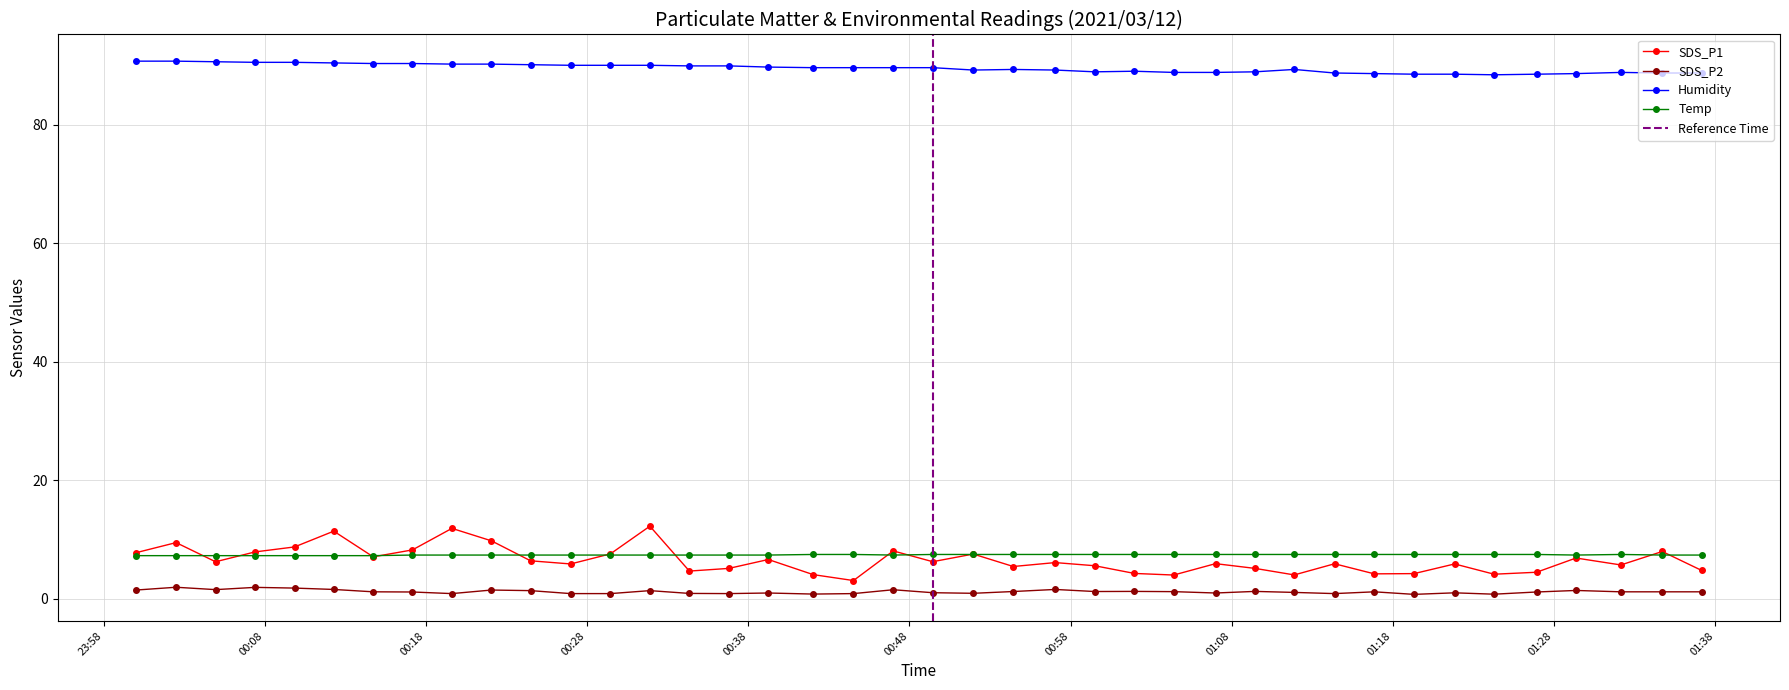

What is the value of the Temp point at the 32nd from the left?

7.5